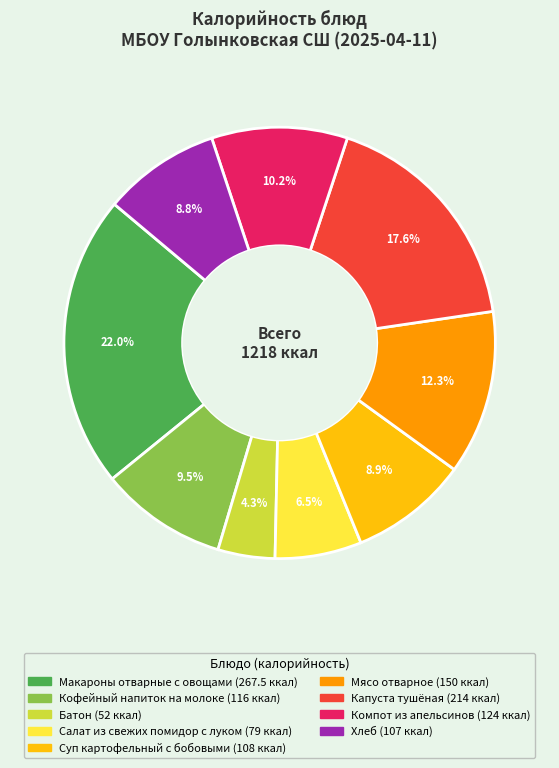

Is there a majority slice in this chart?

No